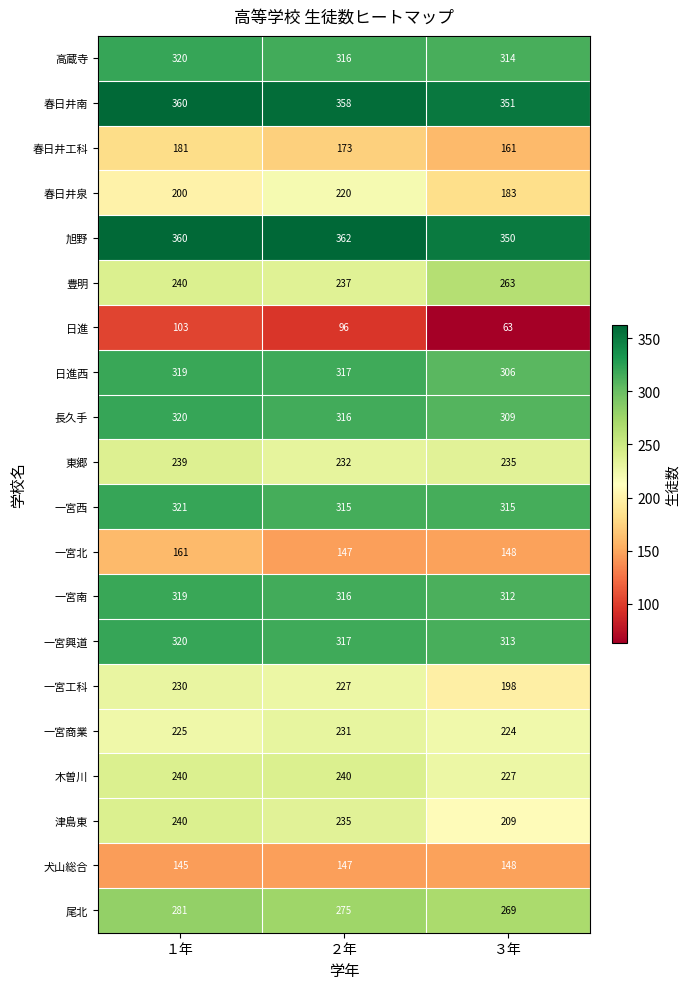

List the labels in order of 春日井工科 value, smallest first.

３年, ２年, １年